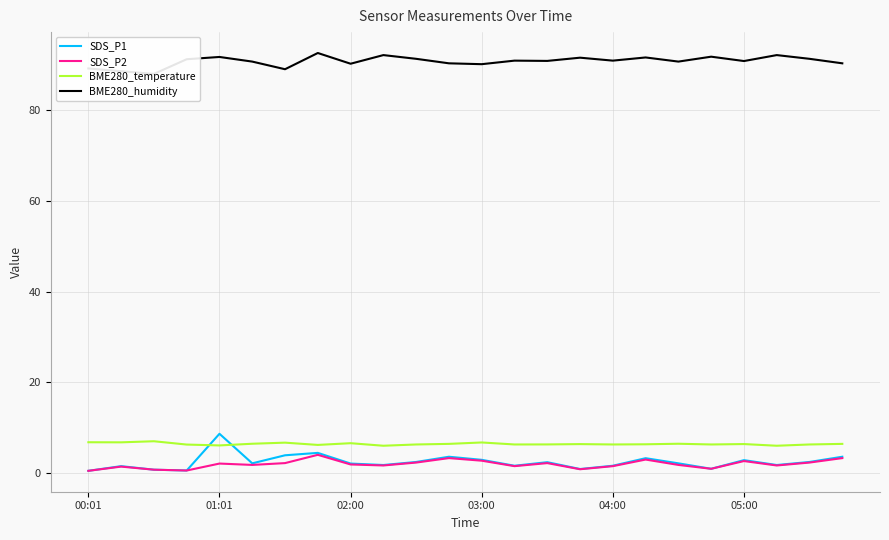

True or false: SDS_P2 and BME280_temperature cross at least once.

False